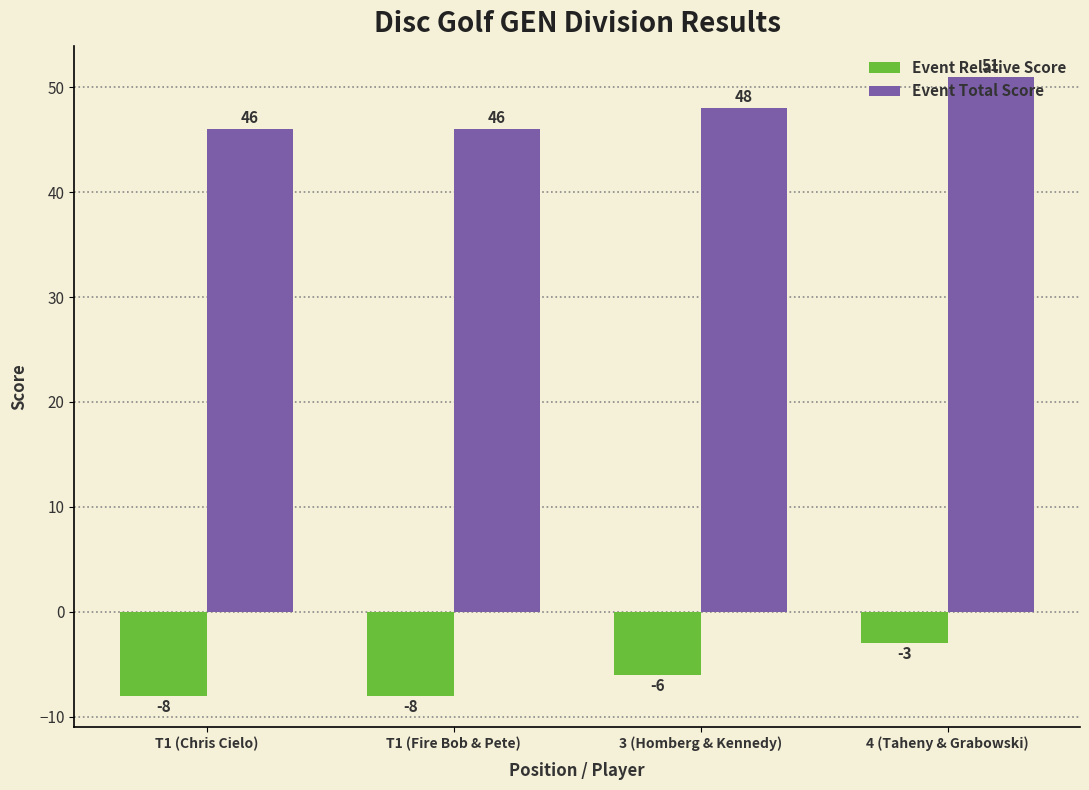

At which label does Event Relative Score first exceed -6?

4 (Taheny & Grabowski)